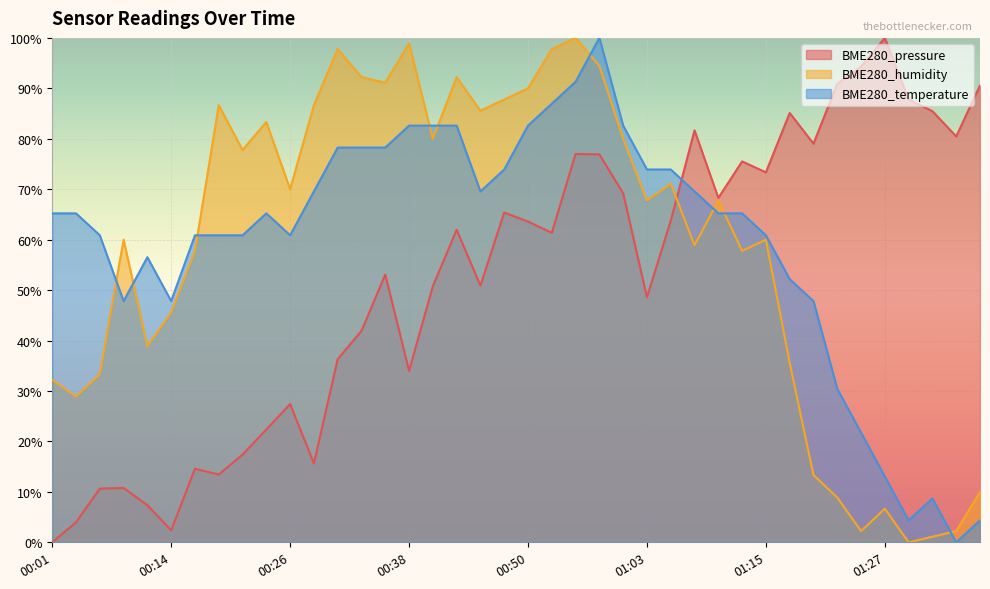

At which label is BME280_temperature closest to 50?

00:09